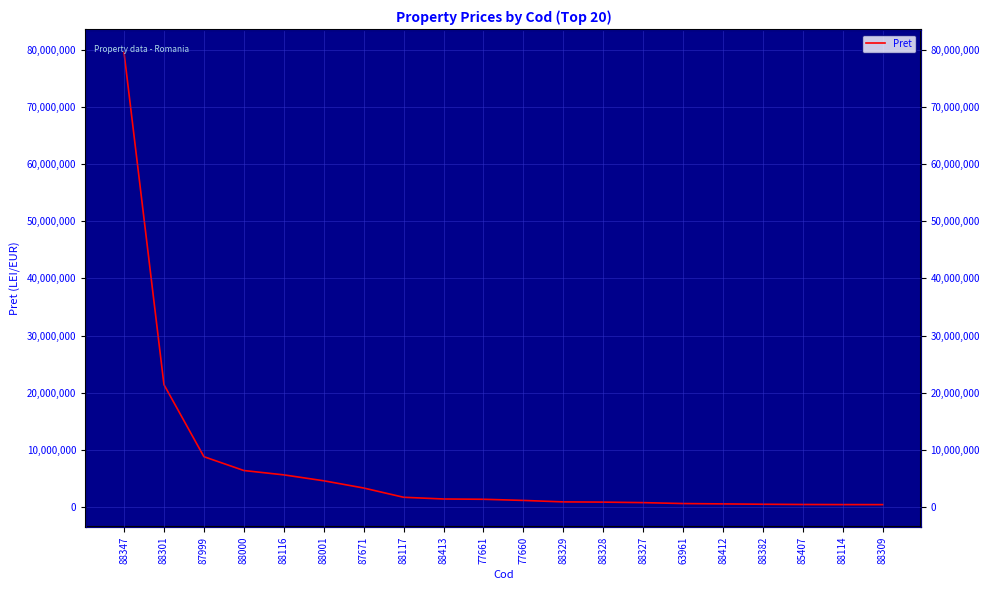

List the labels in order of value, smallest first.

88309, 88114, 85407, 88382, 88412, 63961, 88327, 88328, 88329, 77660, 77661, 88413, 88117, 87671, 88001, 88116, 88000, 87999, 88301, 88347